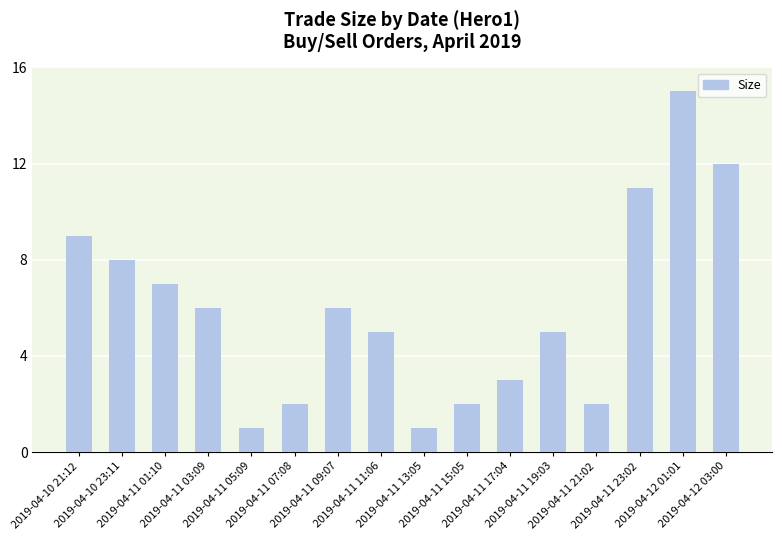

What is the average value?

6